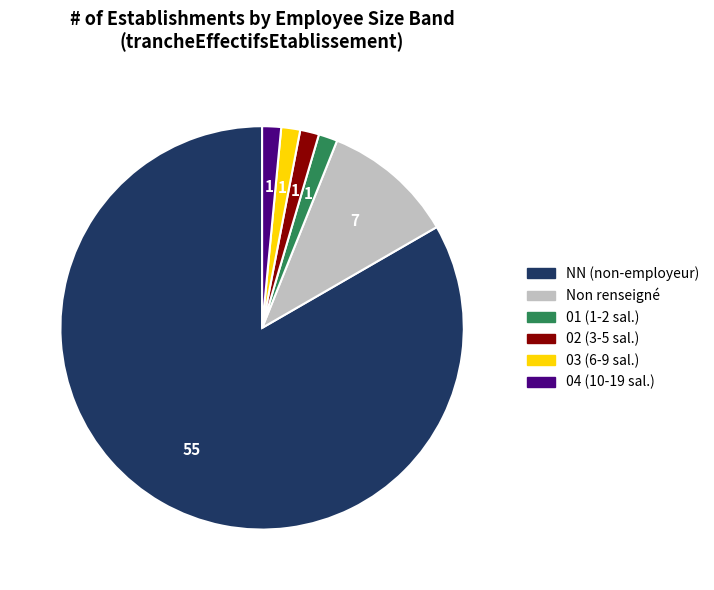

Is there a majority slice in this chart?

Yes